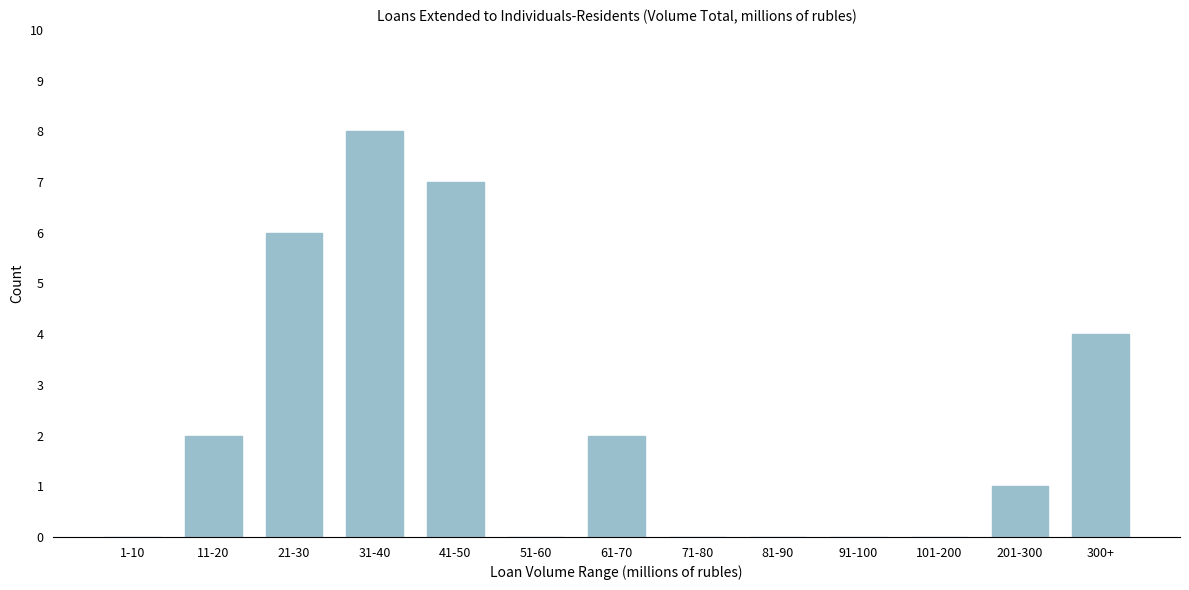

Reading left to right, transcribe all the data shown in this chart.

1-10=0	11-20=2	21-30=6	31-40=8	41-50=7	51-60=0	61-70=2	71-80=0	81-90=0	91-100=0	101-200=0	201-300=1	300+=4